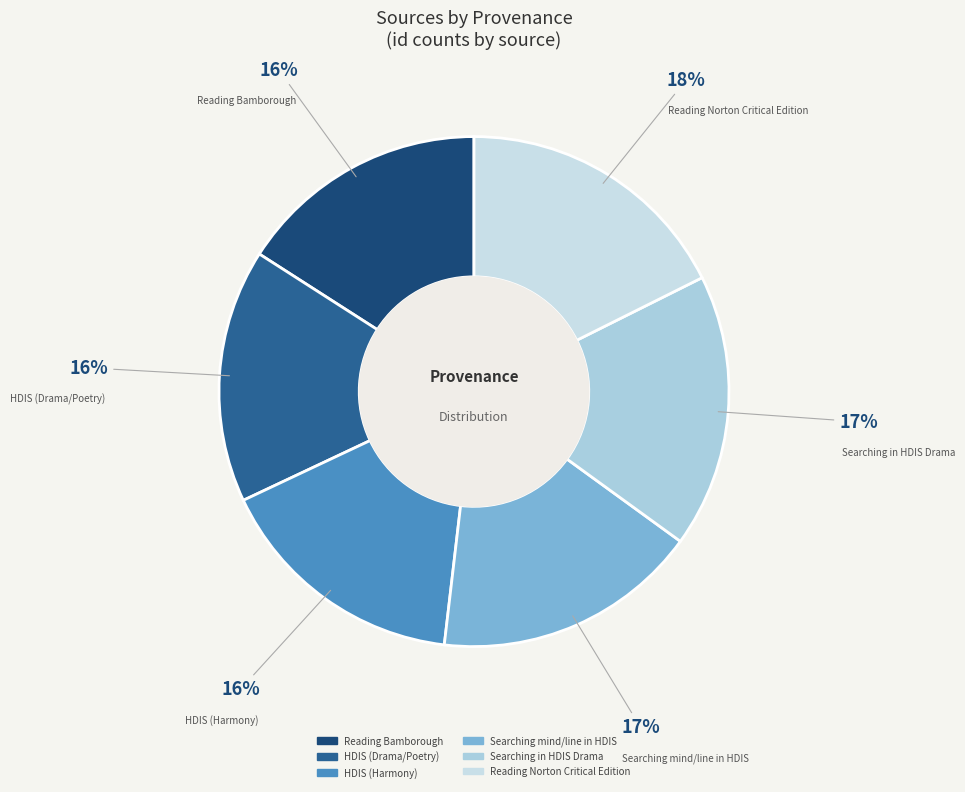

How many slices are in this pie chart?

6